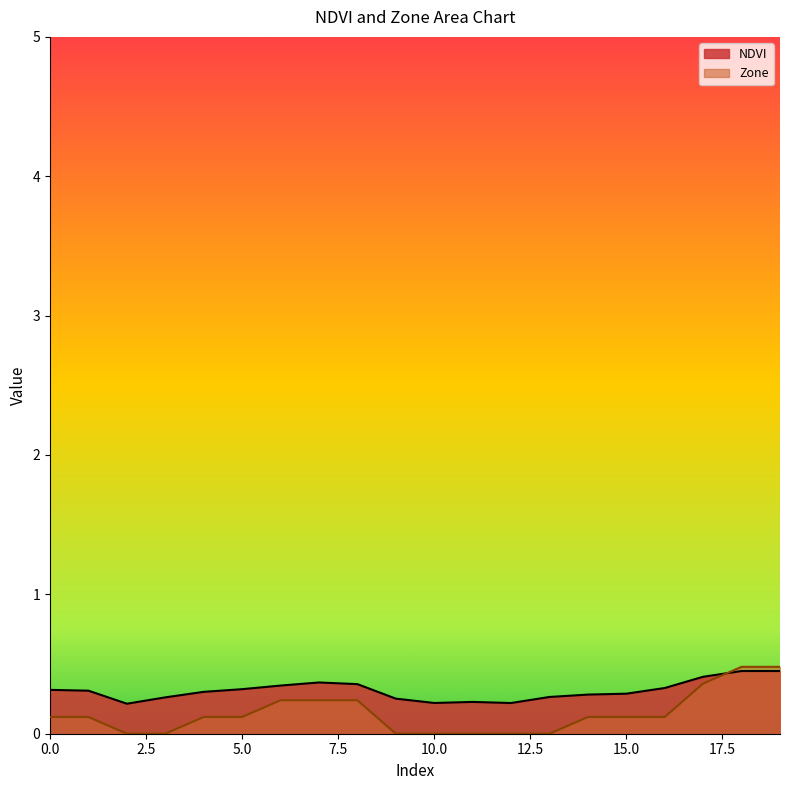

What is the spread (max minus min) of values at 14?

0.2